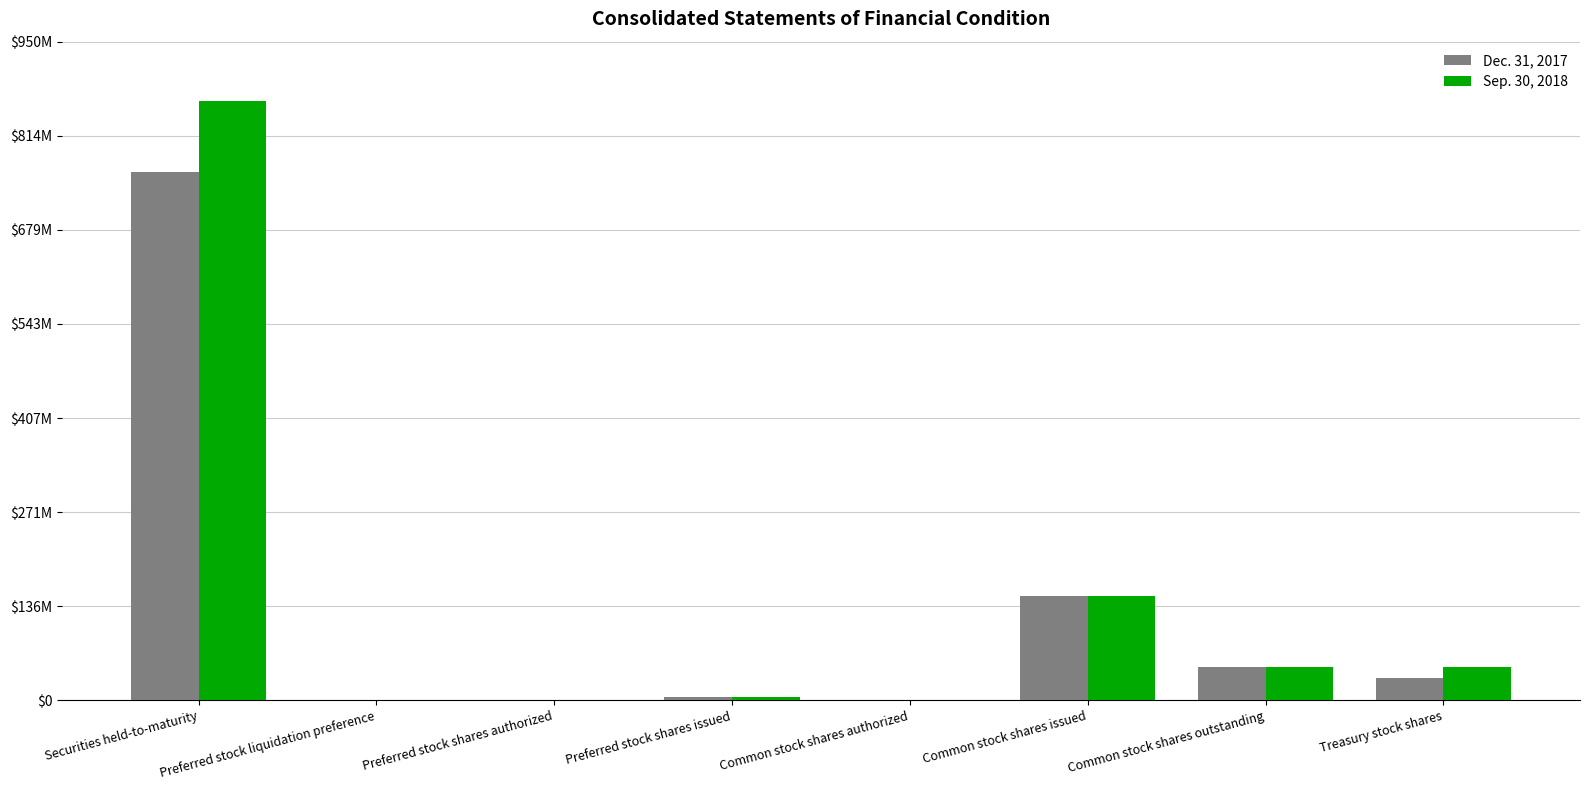

The Dec. 31, 2017 series shows 1558435 at Preferred stock shares issued. True or false?

False